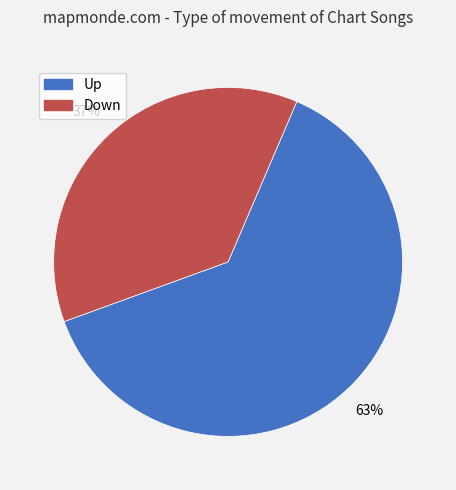

To the nearest percent, what is the combined percentage of Down and Up?

100%